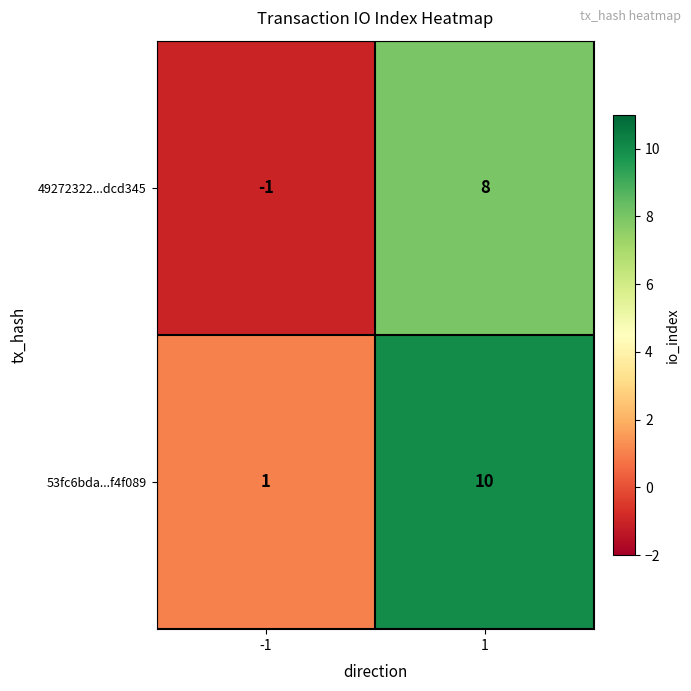

How many distinct data groups are displayed?

2